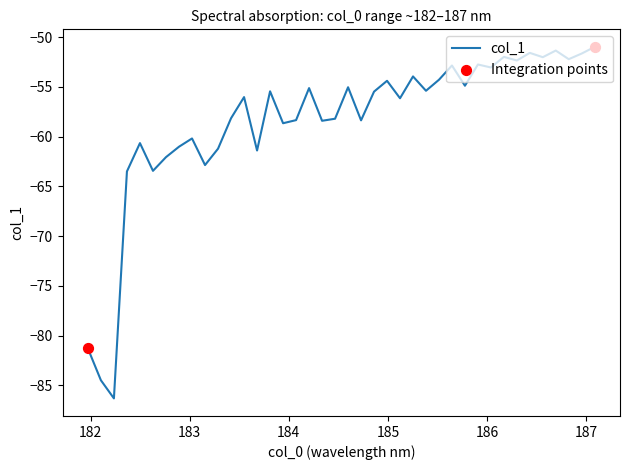

What is the greatest value displayed?

-51.0